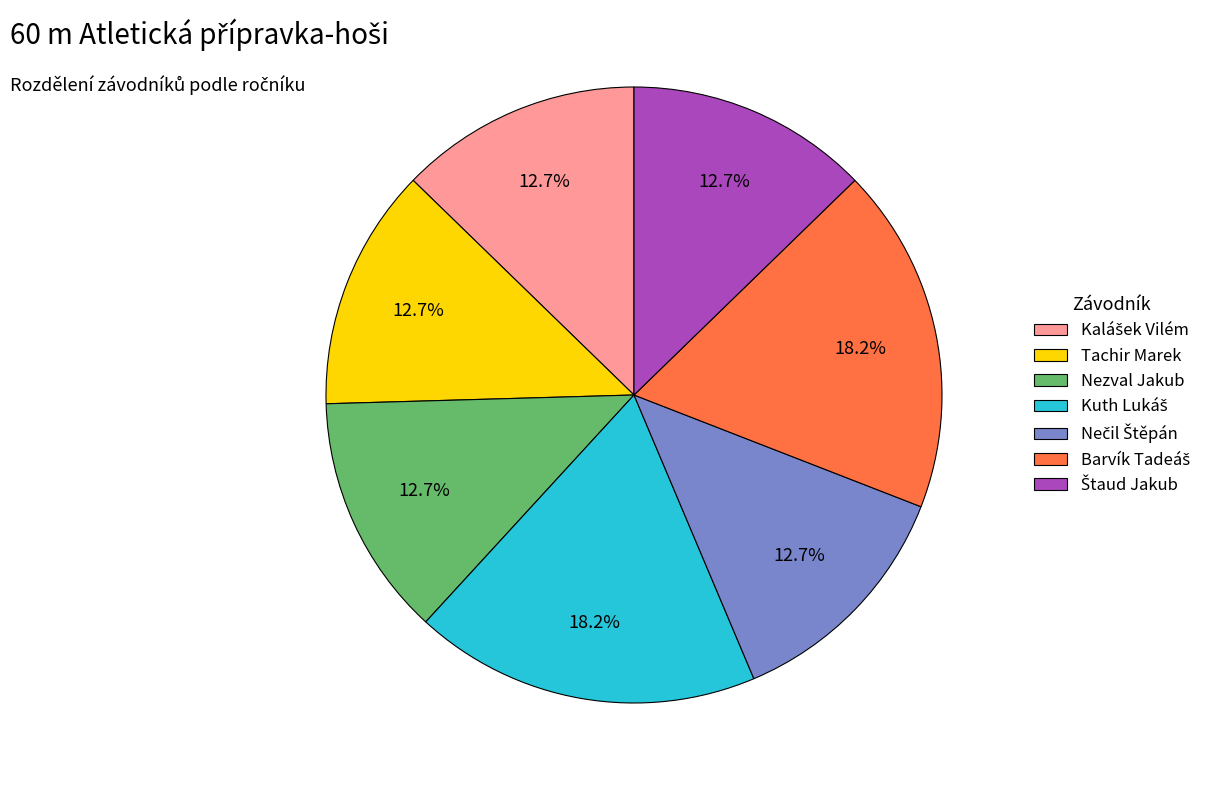

Is the sum of Tachir Marek and Nezval Jakub greater than half?

No